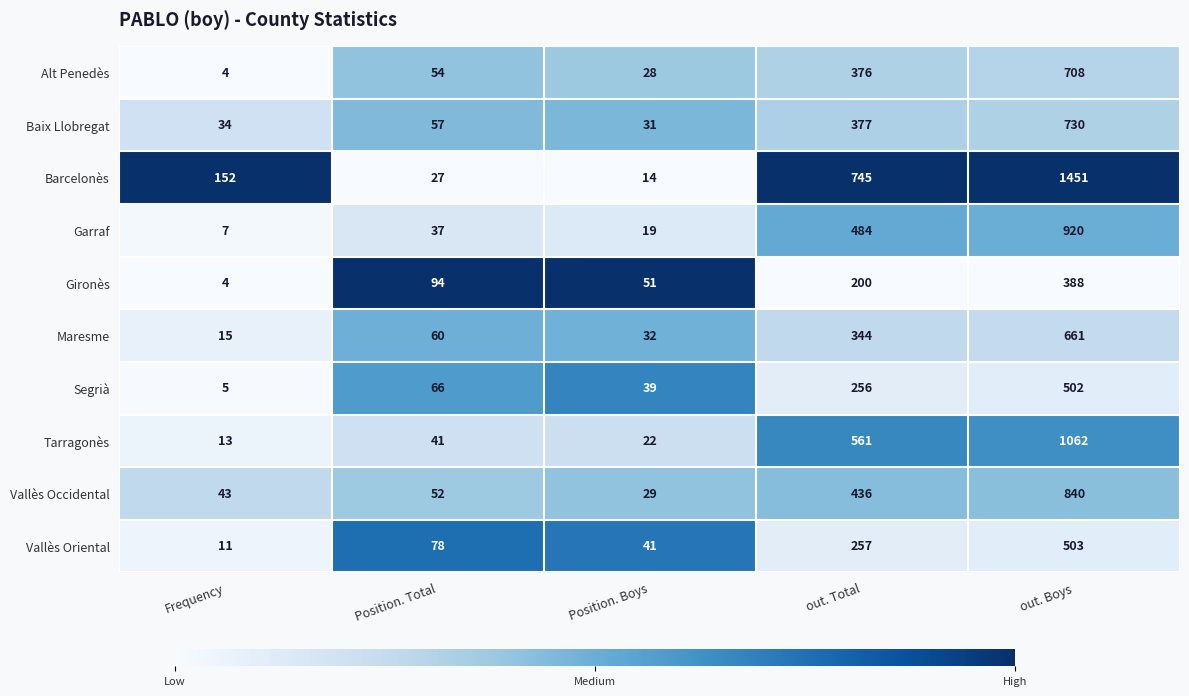

Where is Vallès Oriental nearest to the value 257?

out. Total